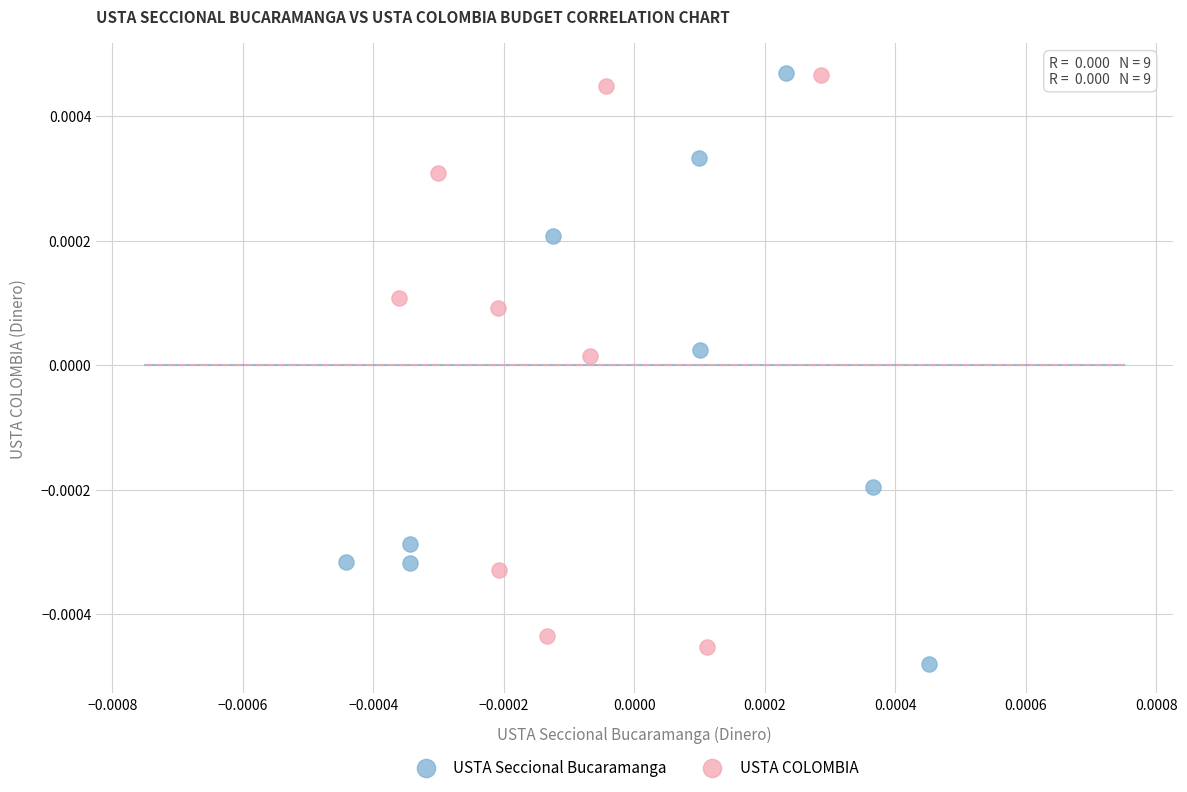

Which series reaches the minimum Y coordinate?

USTA Seccional Bucaramanga